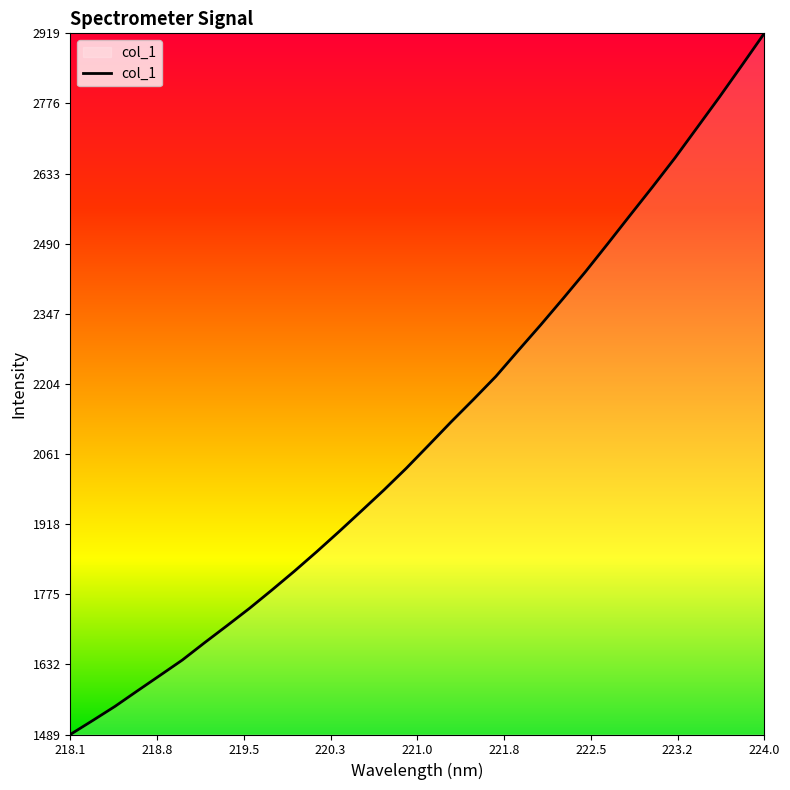

What is the sum of all values?

67450.5